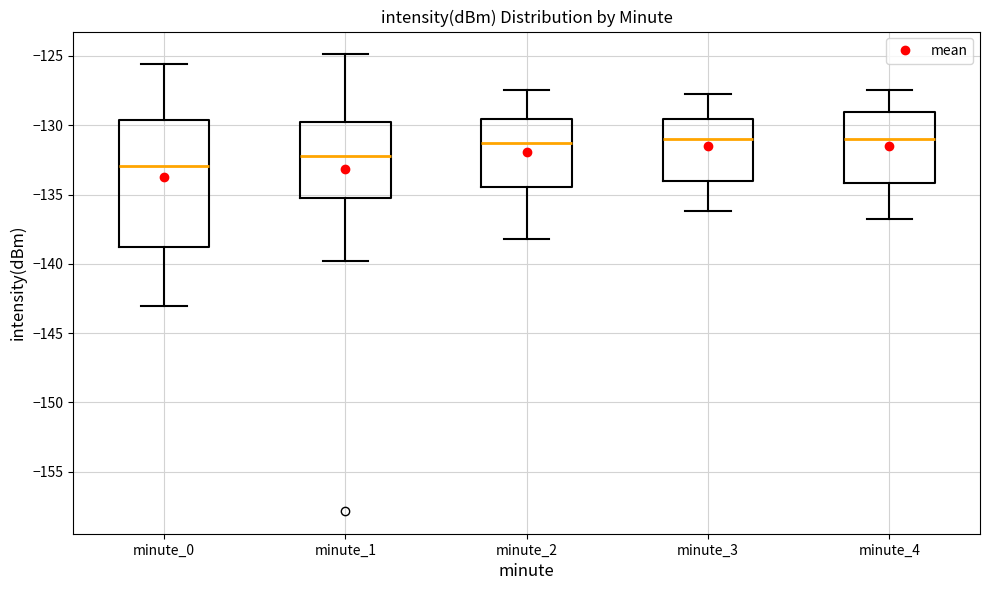

Which box is the tallest, from its lower edge to its upper edge?

minute_0